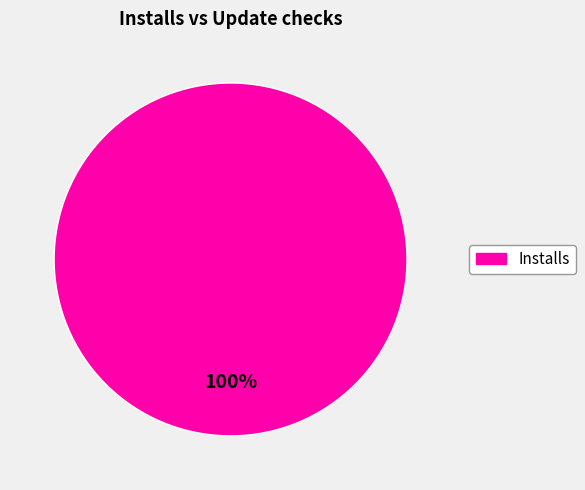

Is there a majority slice in this chart?

Yes